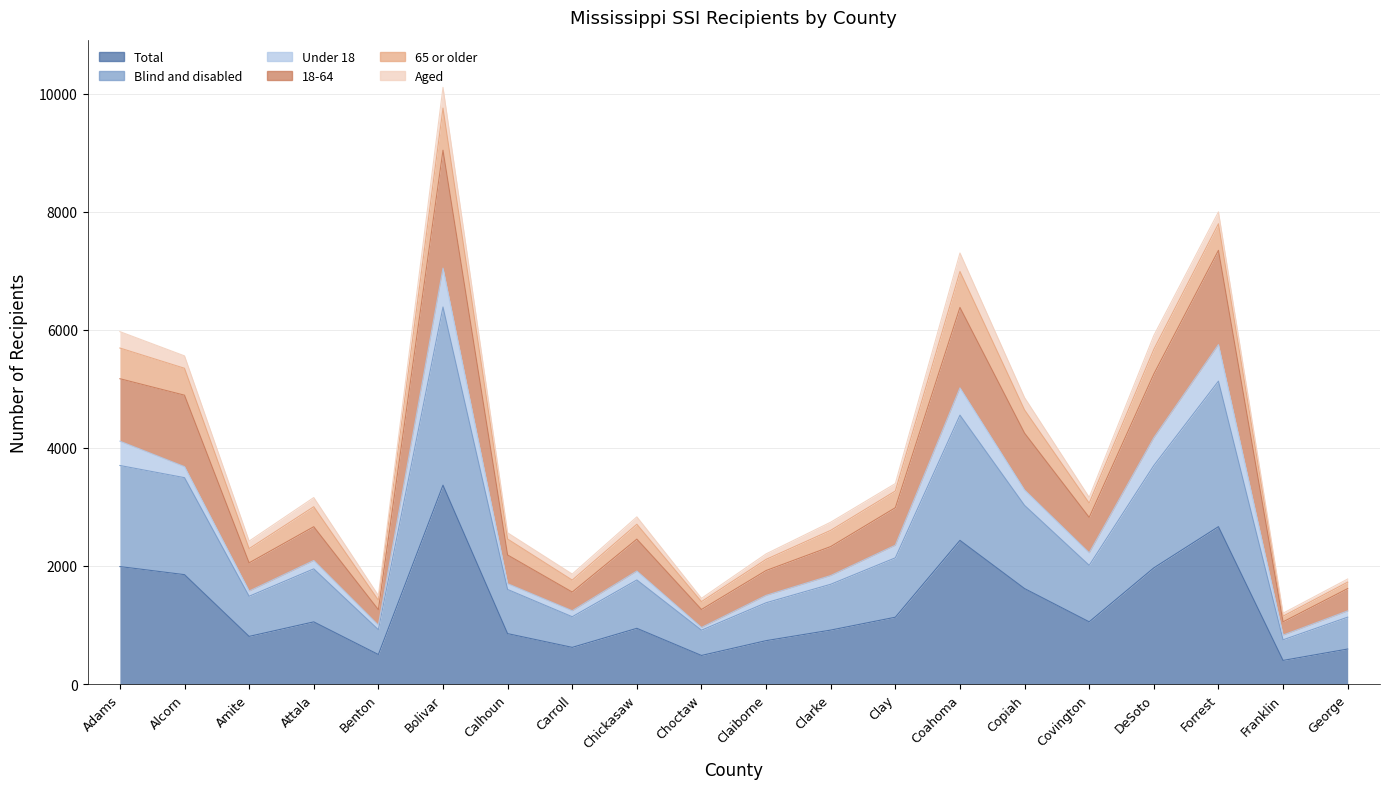

In Total, how many points are lower than both neighbors (excluding endpoints)?

6